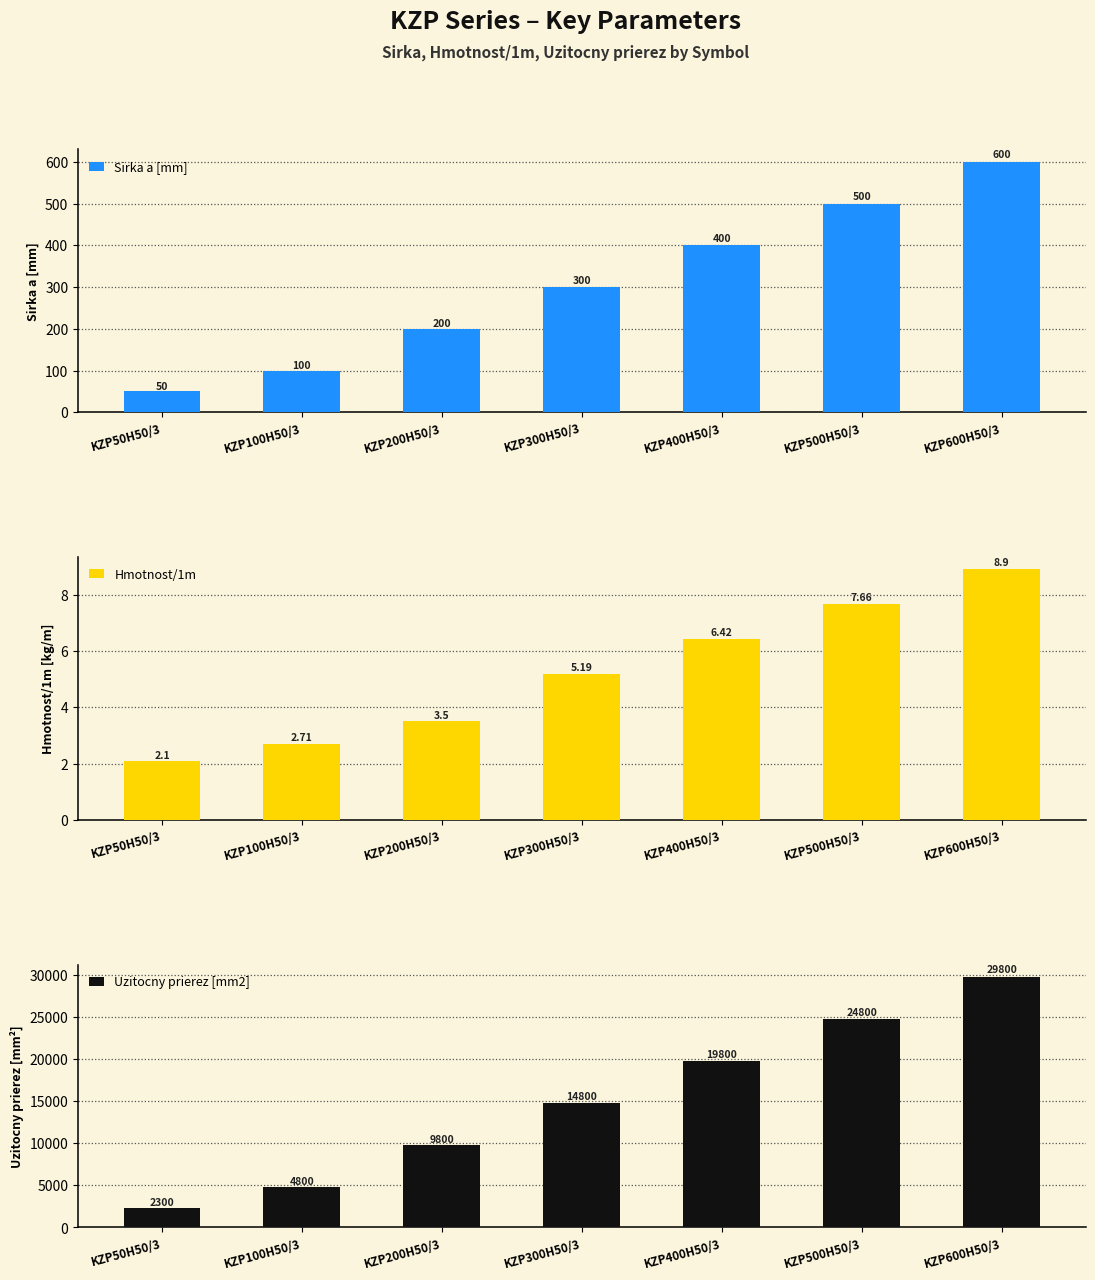

Does the chart contain any negative values?

No